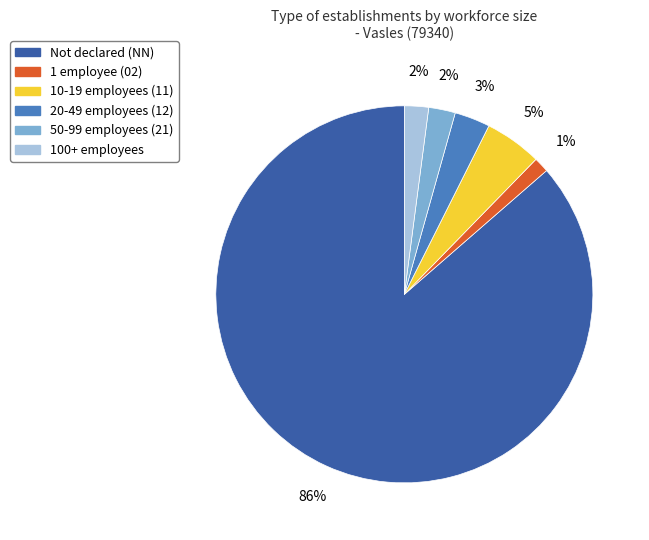

To the nearest percent, what is the average slice percentage?

17%